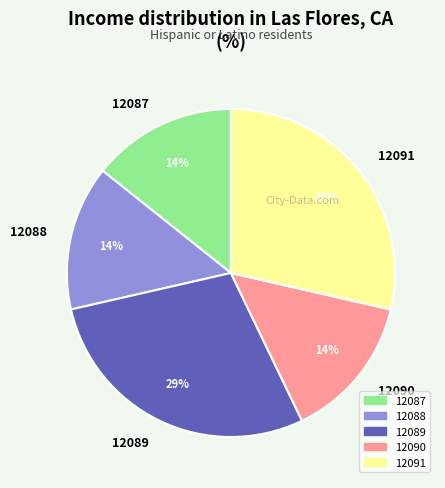

Is 12088 the majority of the pie?

No